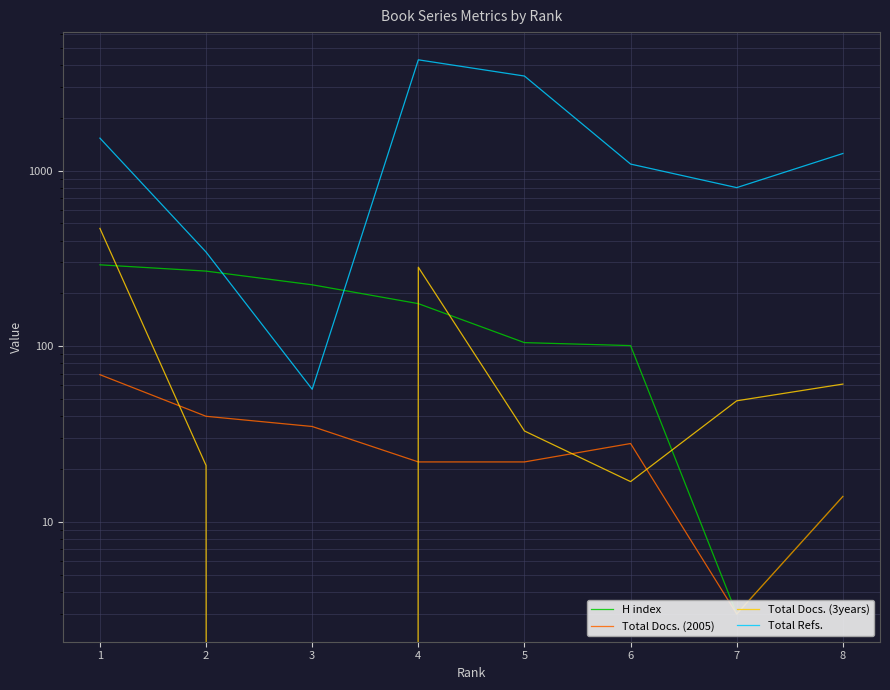

What is the approximate value of Total Docs. (2005) at 2, to the nearest 10?

40